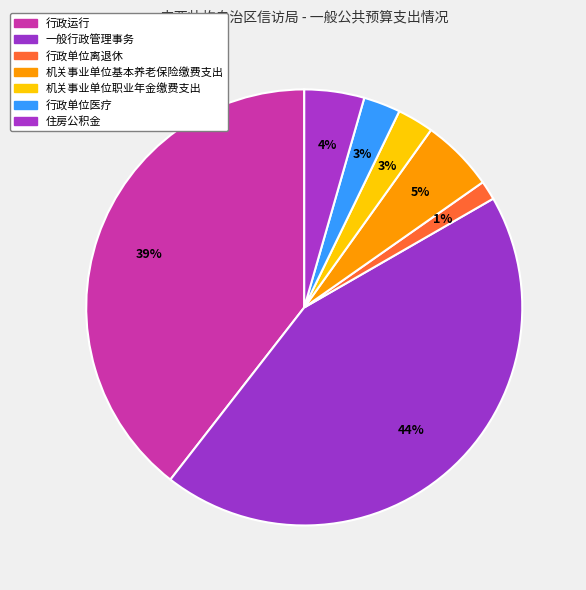

Which category has the smallest portion of the pie?

行政单位离退休